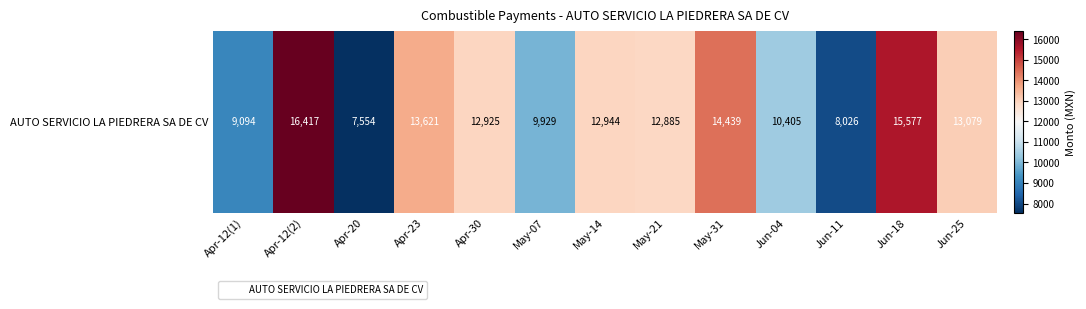

Reading left to right, transcribe all the data shown in this chart.

Apr-12(1)=9093.7	Apr-12(2)=16416.8	Apr-20=7553.6	Apr-23=13620.6	Apr-30=12924.5	May-07=9929.2	May-14=12944.5	May-21=12885.5	May-31=14439.1	Jun-04=10404.5	Jun-11=8026.3	Jun-18=15576.9	Jun-25=13079.3